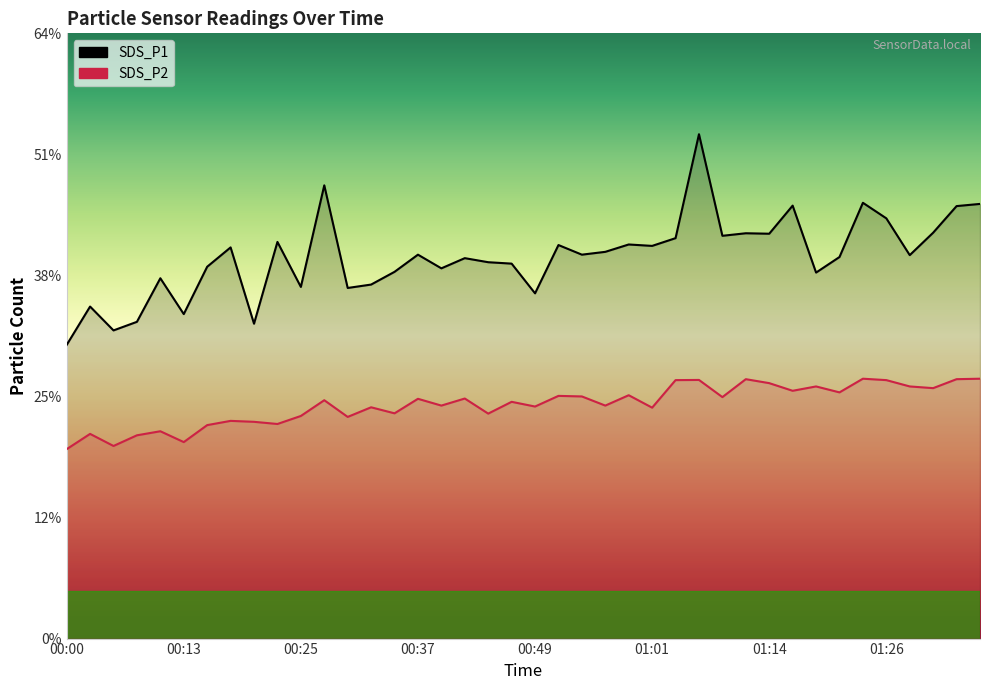

What are all the series names shown in the legend?

SDS_P1, SDS_P2